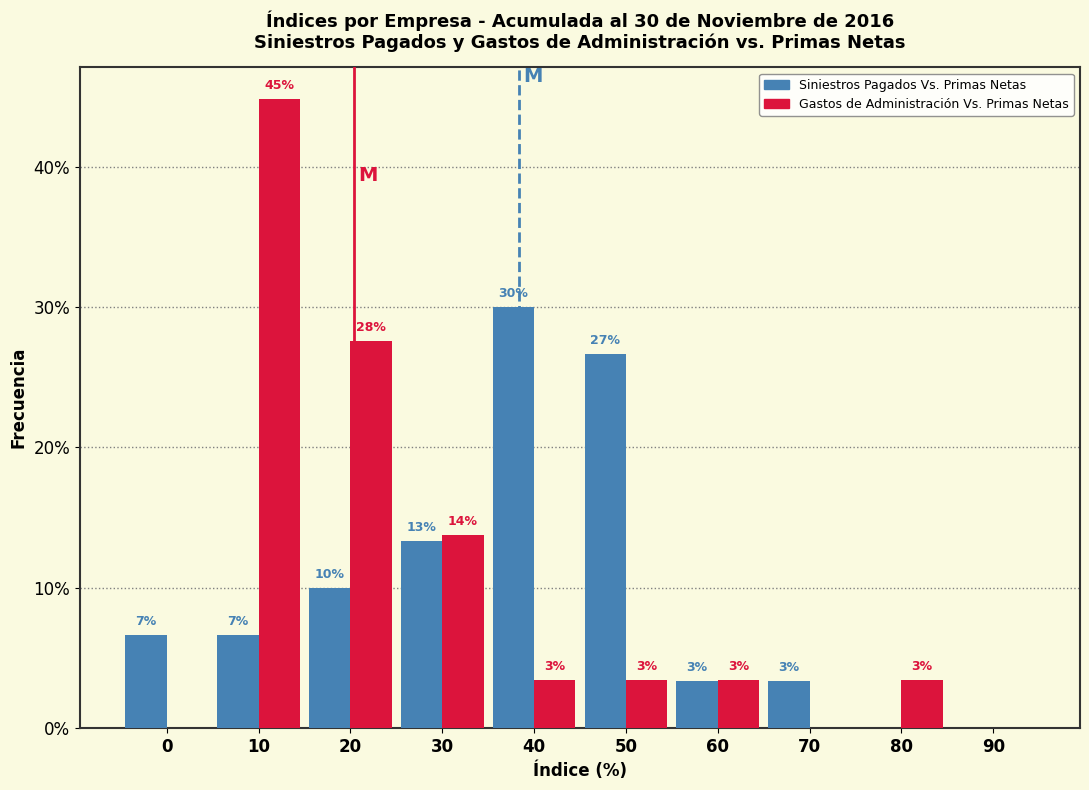

Are the bars horizontal?

No